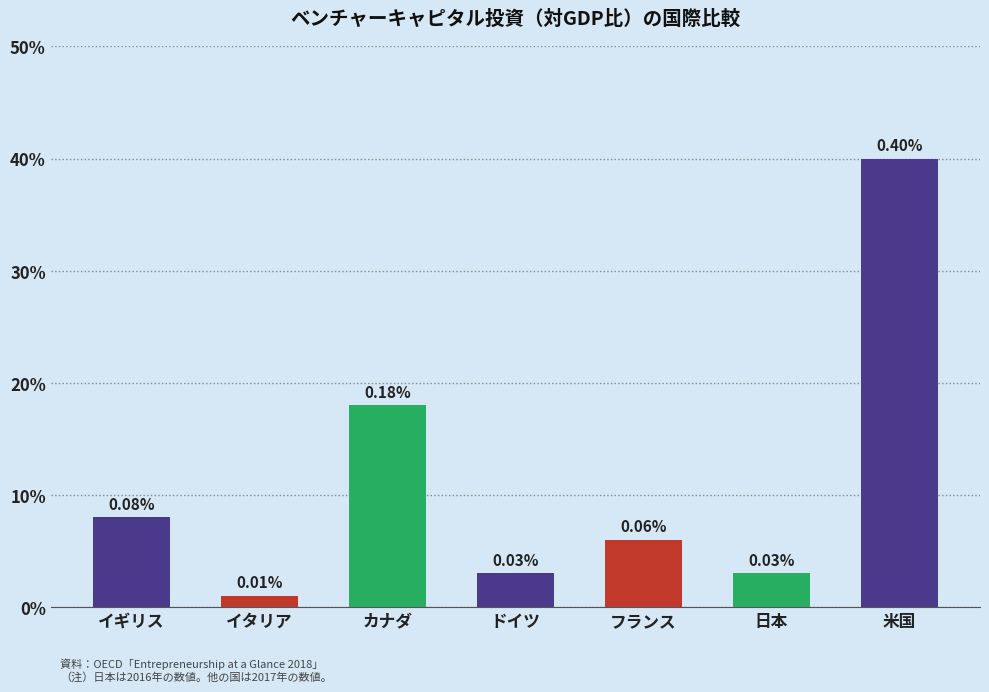

True or false: the data shows 0.1 at イギリス.

True